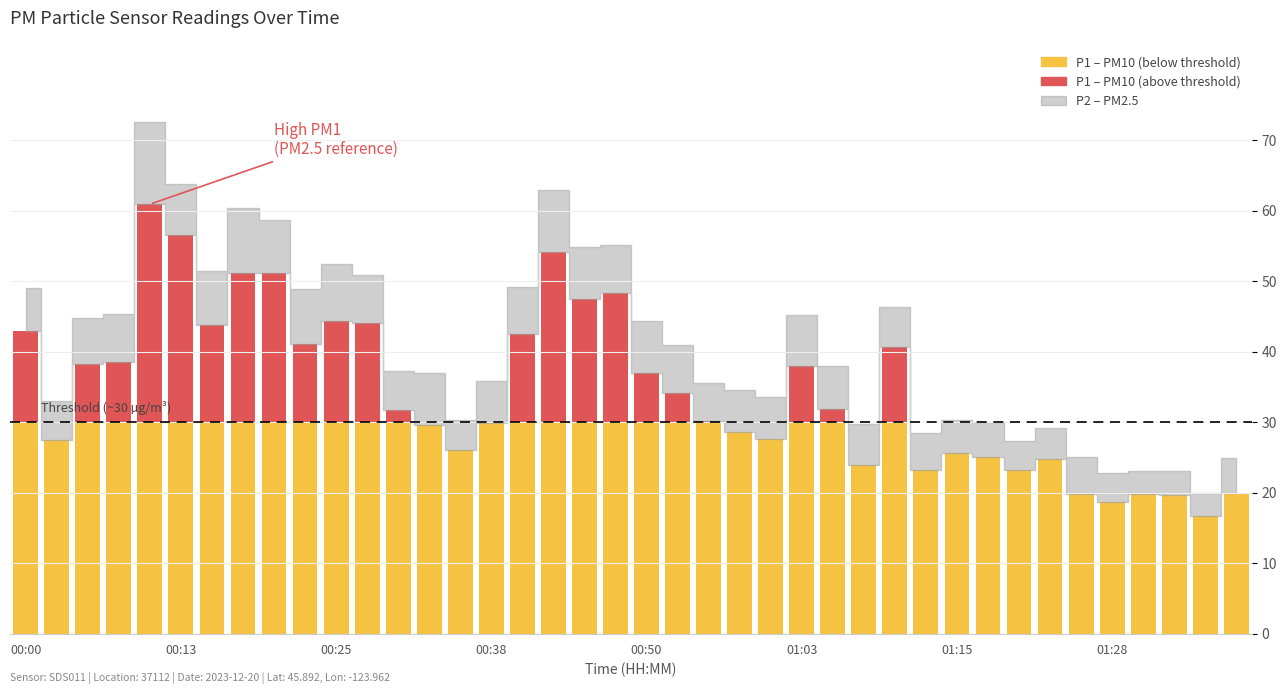

Which series changed the most between 00:20 and 01:33?

P1